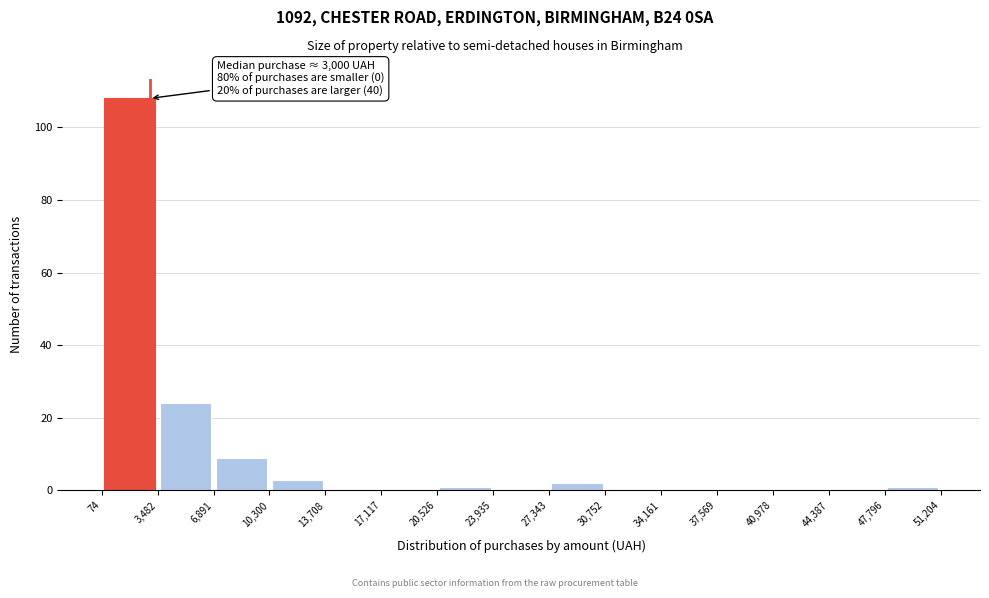

Over which range of the x-axis is the bar tallest?

74 to 3,482